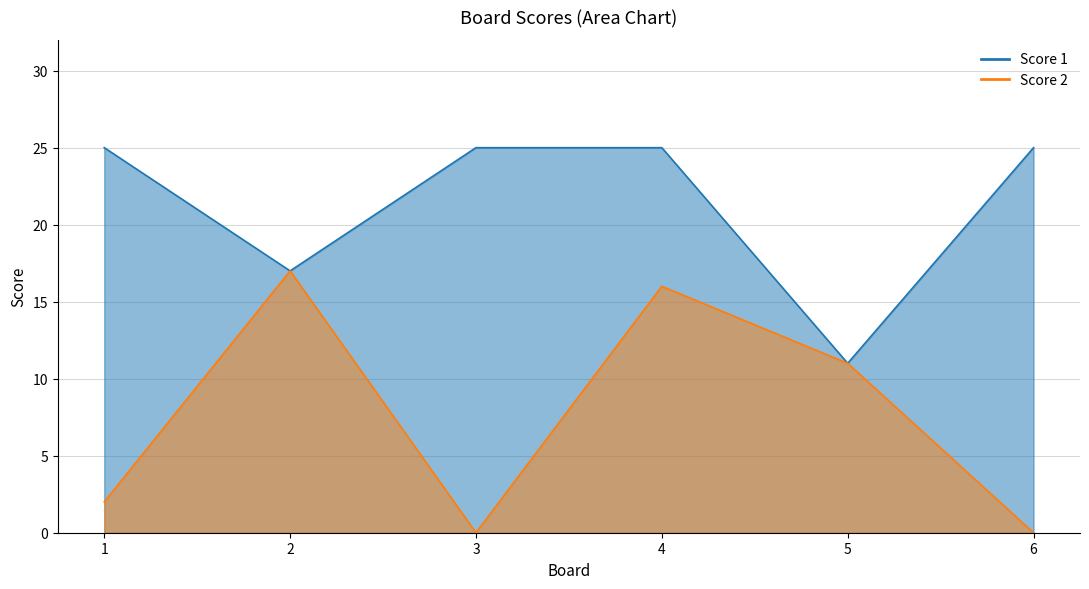

Is the value of Score 1 at 1 greater than the value of Score 2 at 5?

Yes